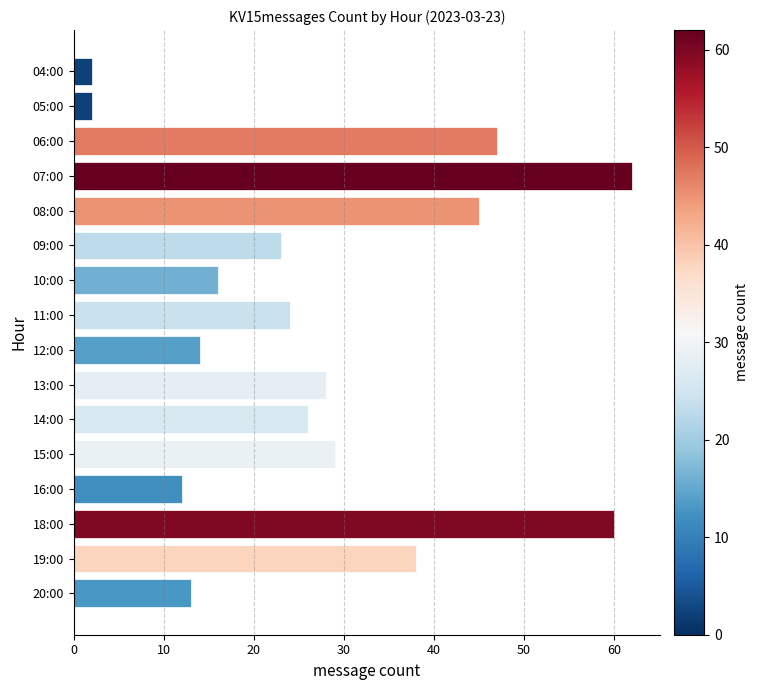

Which has a higher value, 13:00 or 16:00?

13:00